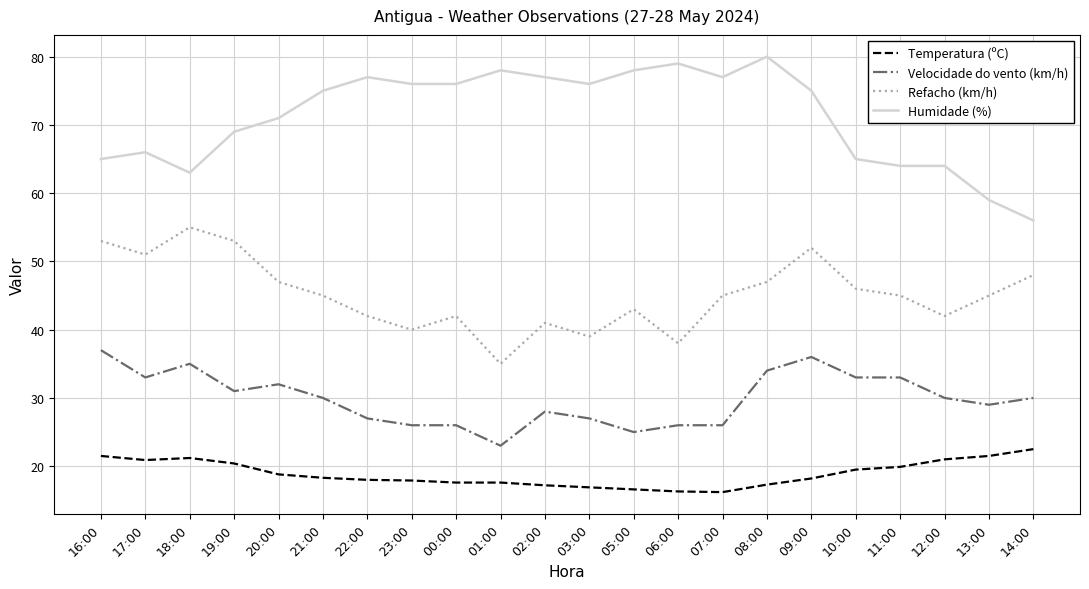

The value of Refacho (km/h) at 16:00 is 53.0. True or false?

True